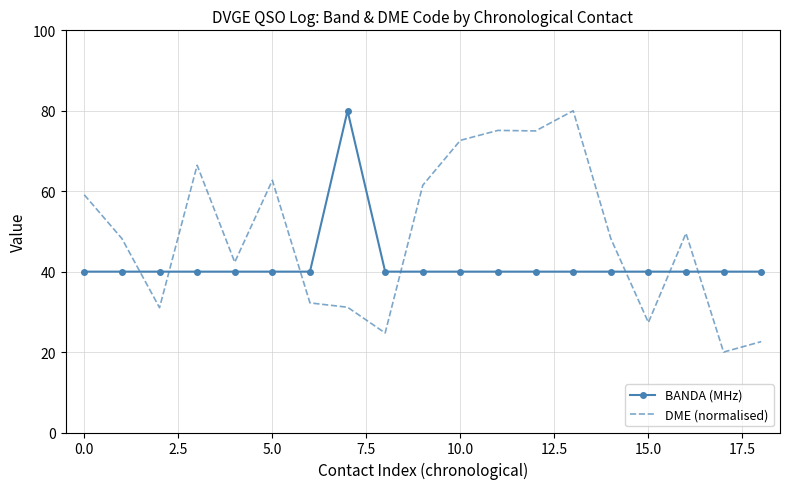

Which series ends up on top after the final intersection of DME (normalised) and BANDA (MHz)?

BANDA (MHz)